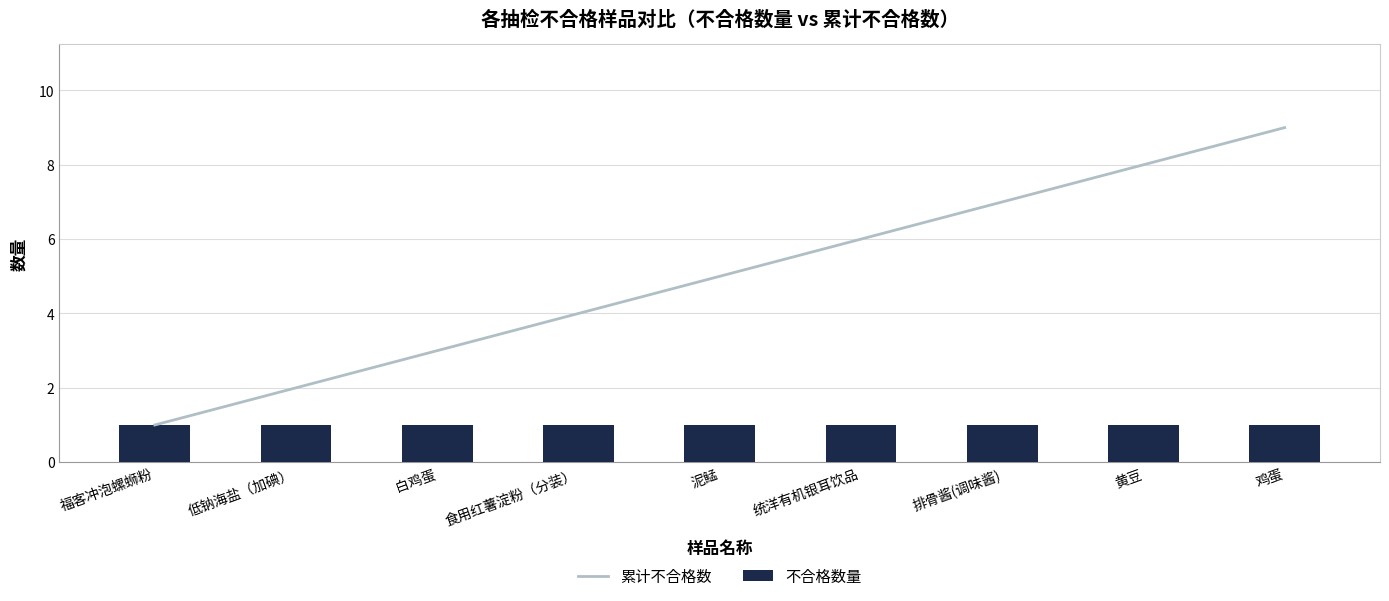

What is the total value across all series at 统洋有机银耳饮品?

7